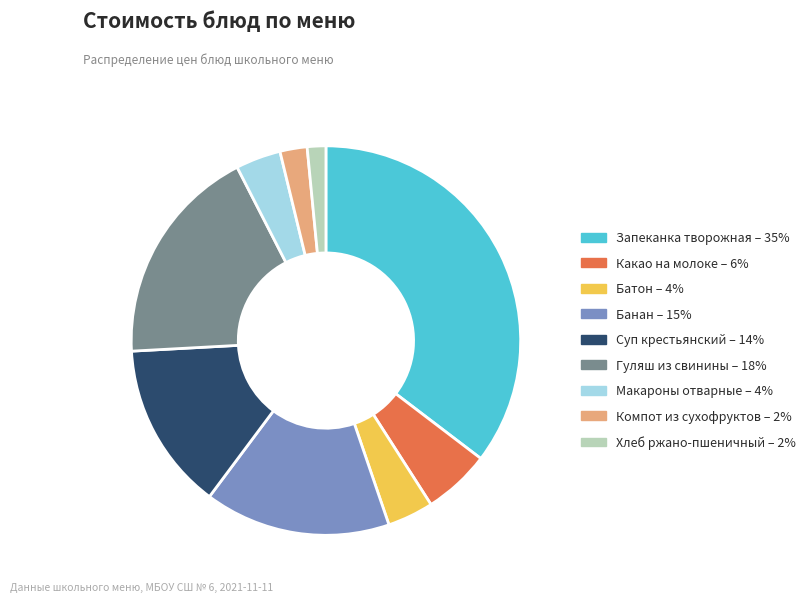

Do Какао на молоке – 6% and Запеканка творожная – 35% together represent more than half of the pie?

No